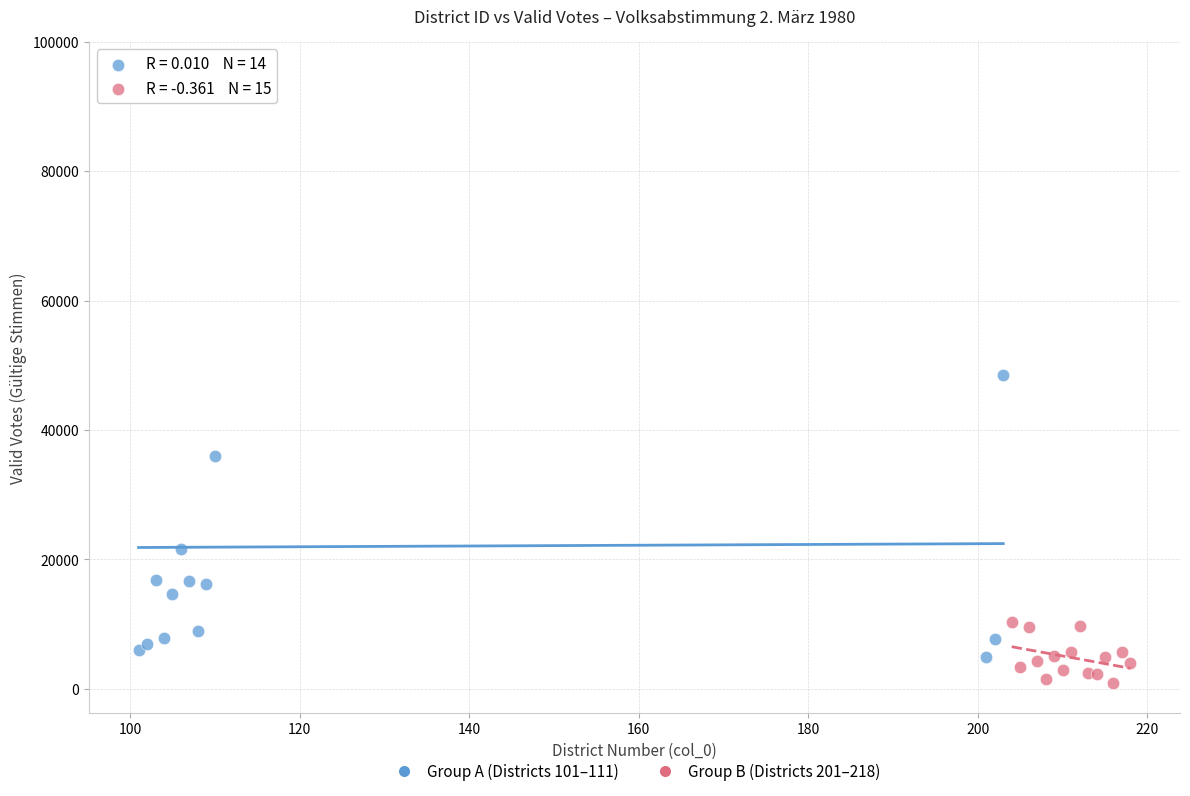

Which series has the largest Y range (max minus min)?

Group A (Districts 101–111)